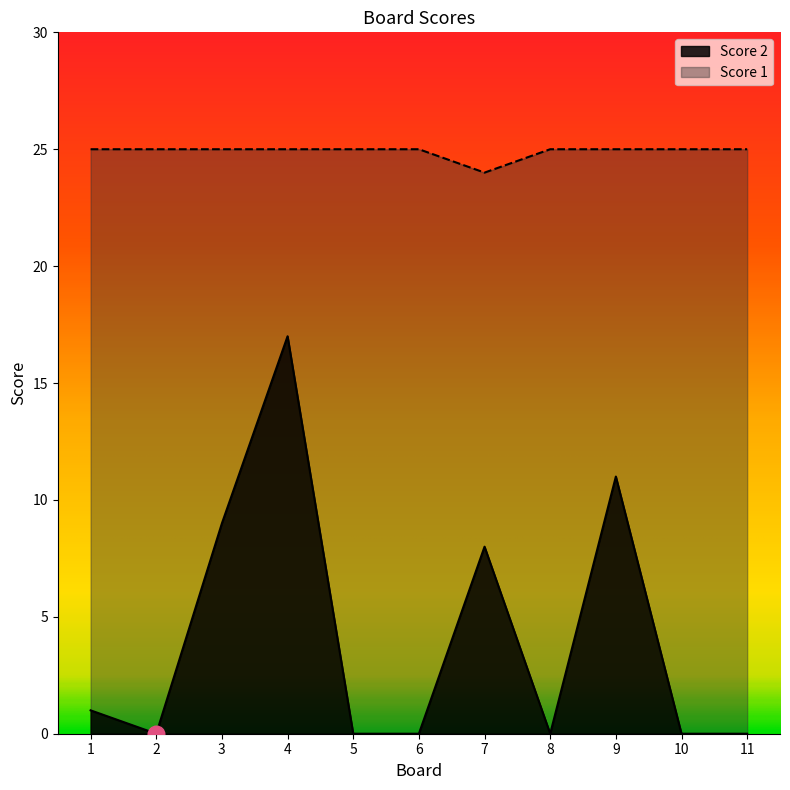

True or false: Score 2 and Score 1 intersect in this chart.

False